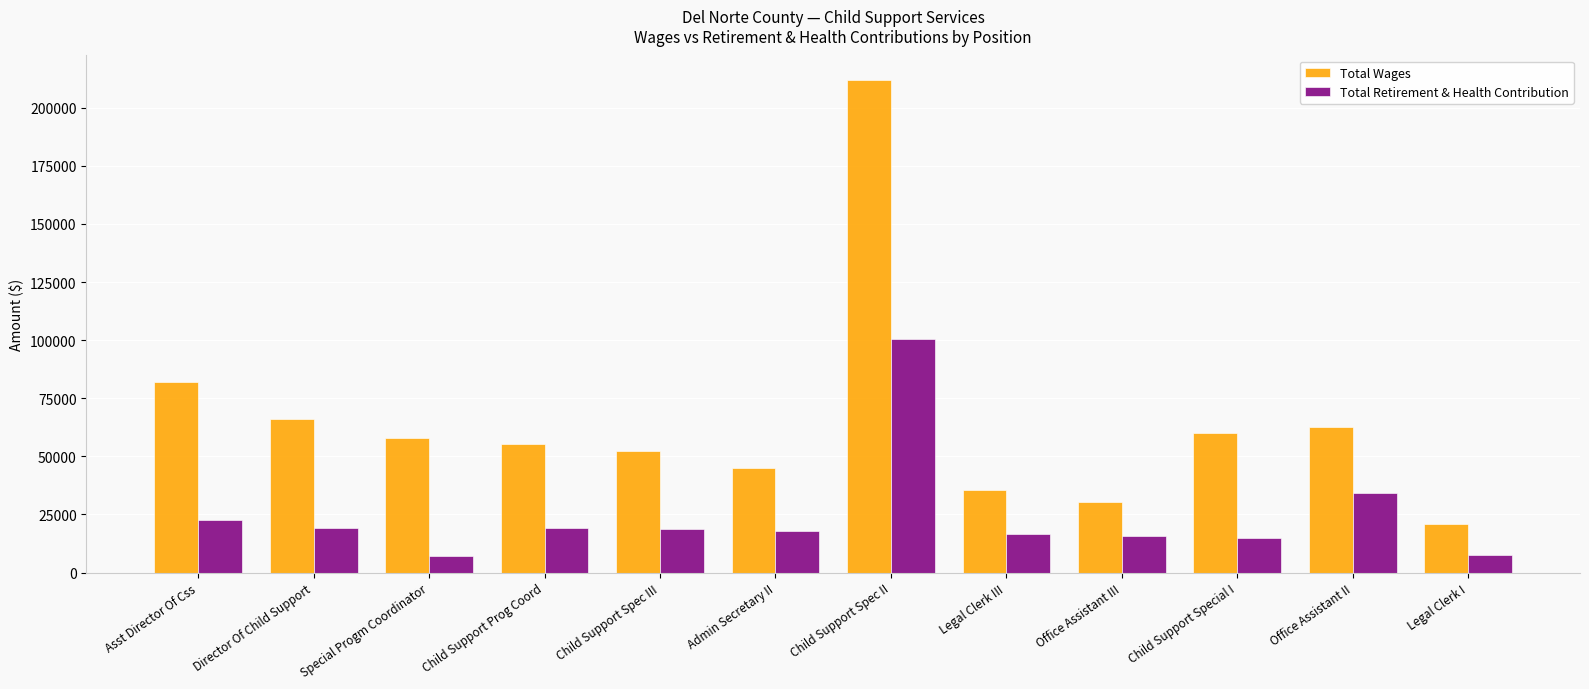

The Total Retirement & Health Contribution series shows 17787 at Admin Secretary II. True or false?

True